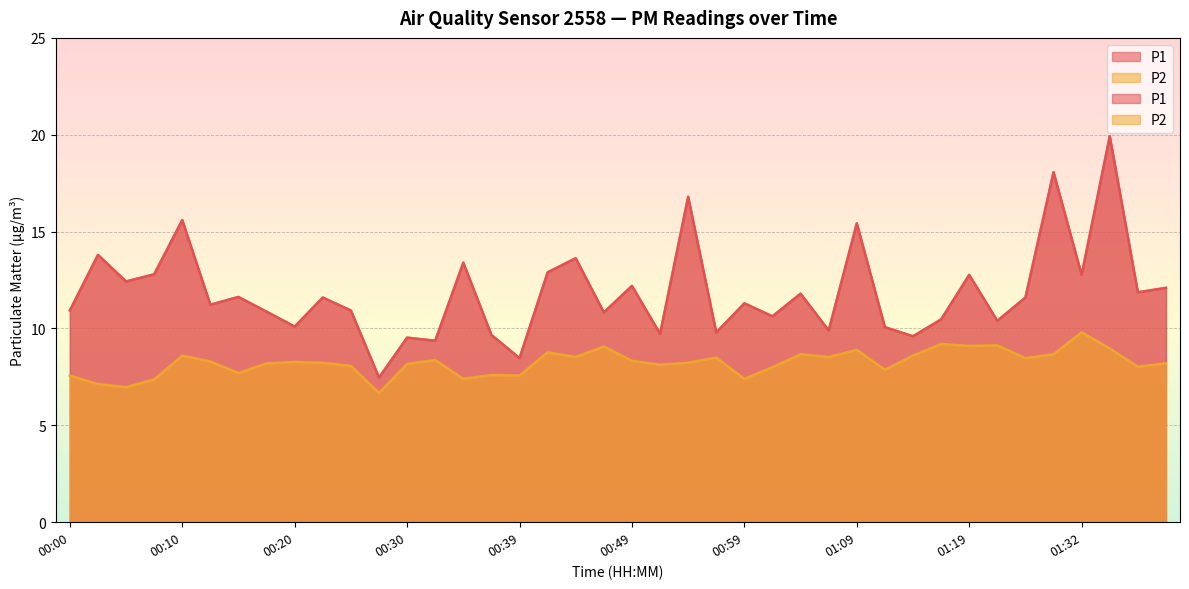

Rank the series by their maximum value, from highest to lowest.

P1, P2